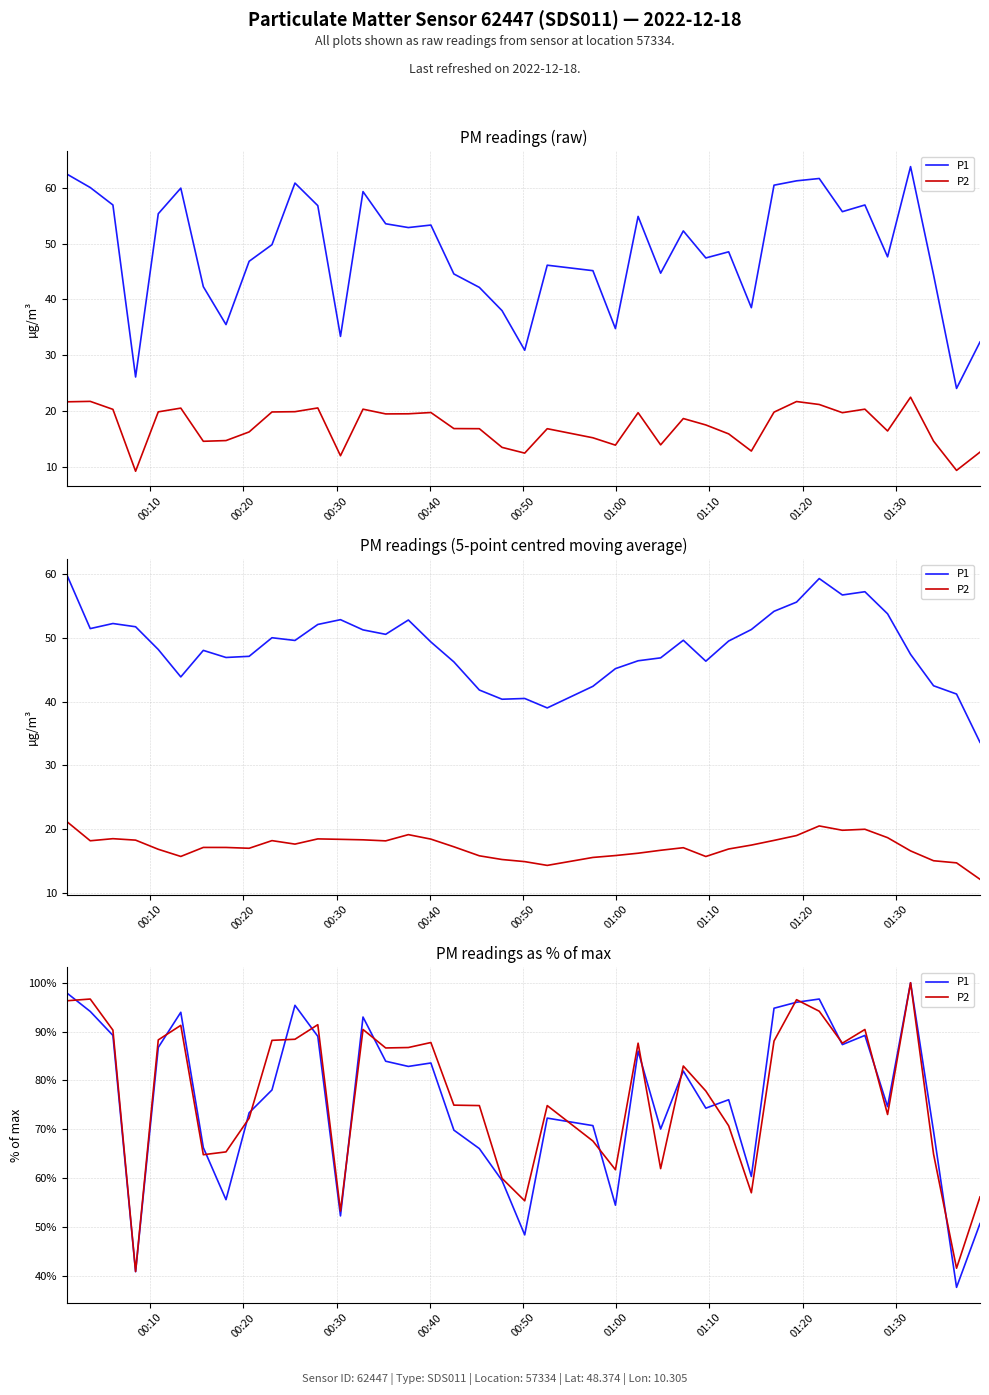

Does the chart display data point markers on the line(s)?

No